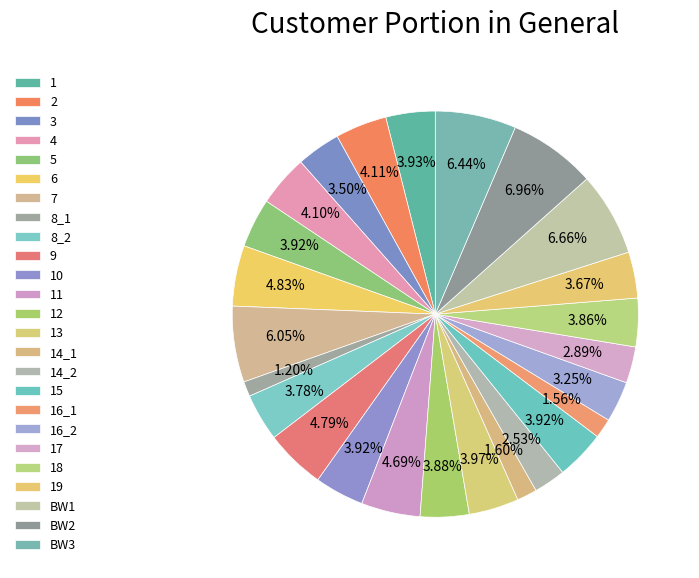

How many slices are in this pie chart?

25